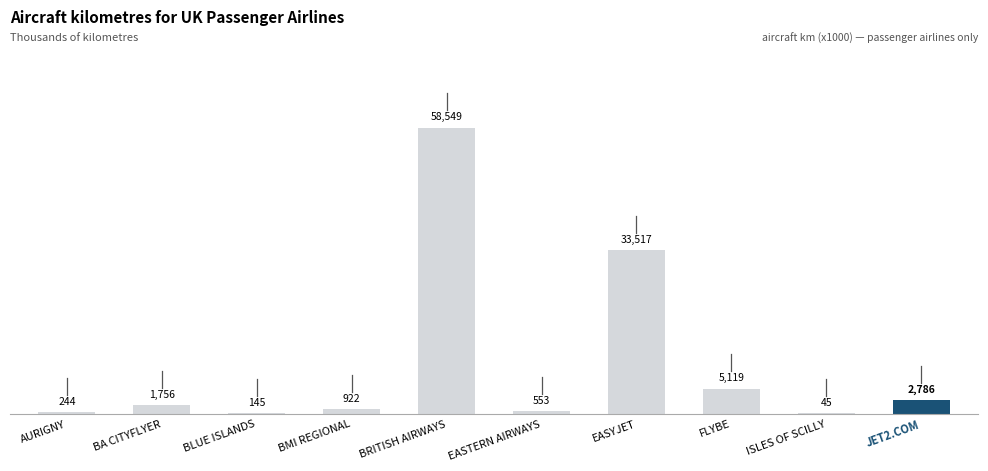

Is it true that the value at EASTERN AIRWAYS is 553?

True